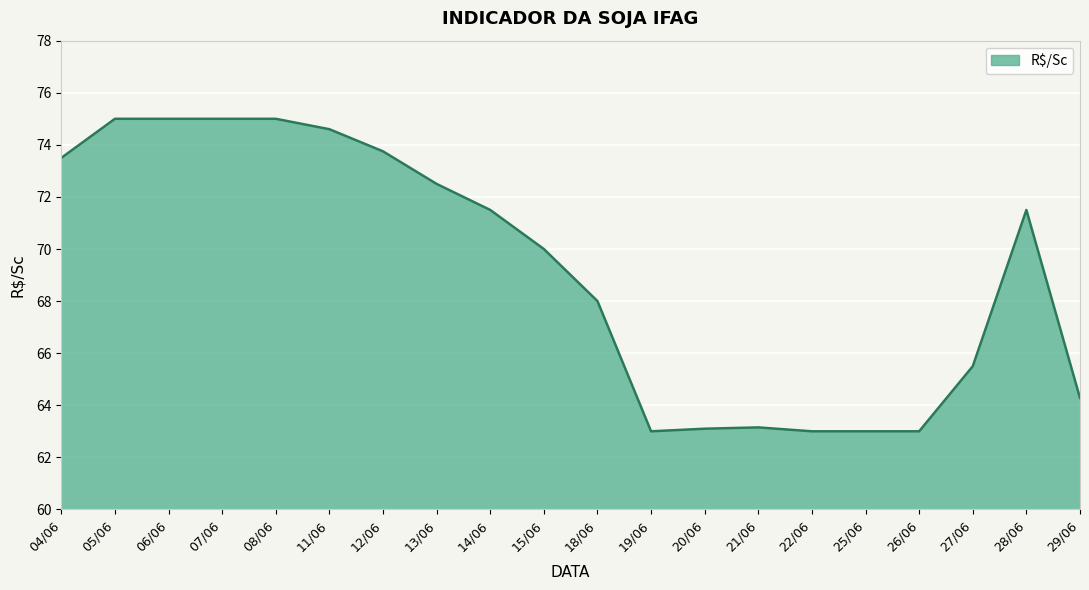

Count the number of data series in this chart.

1